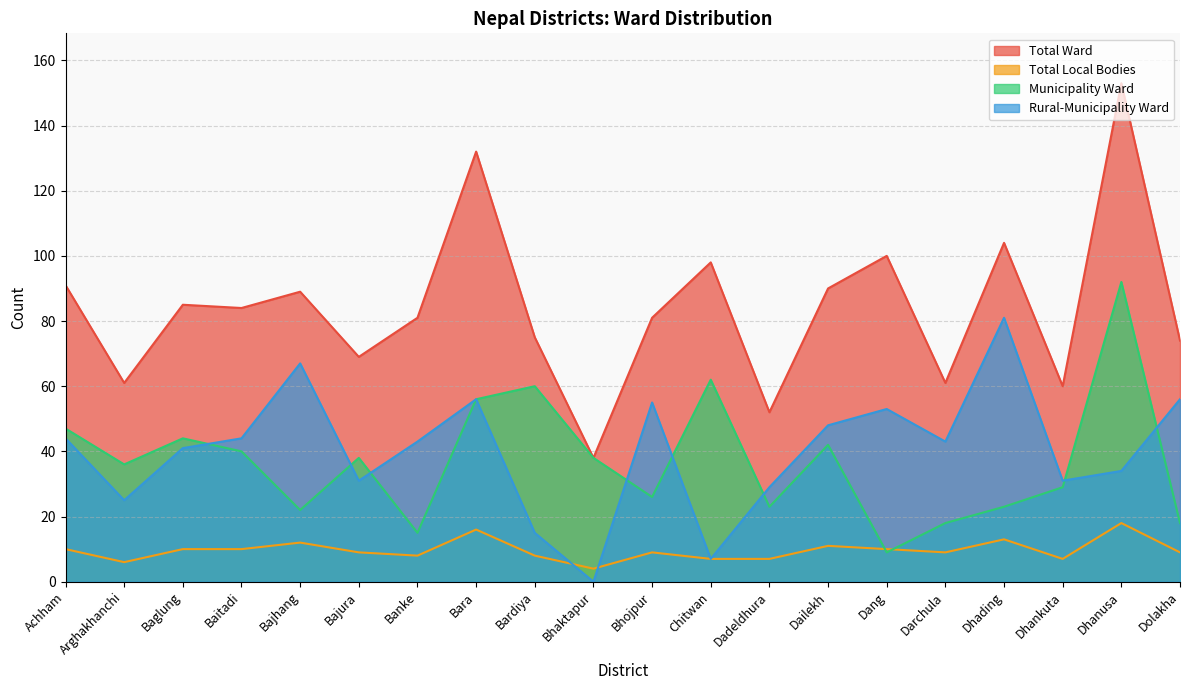

At which category does Rural-Municipality Ward reach its first local peak?

Bajhang